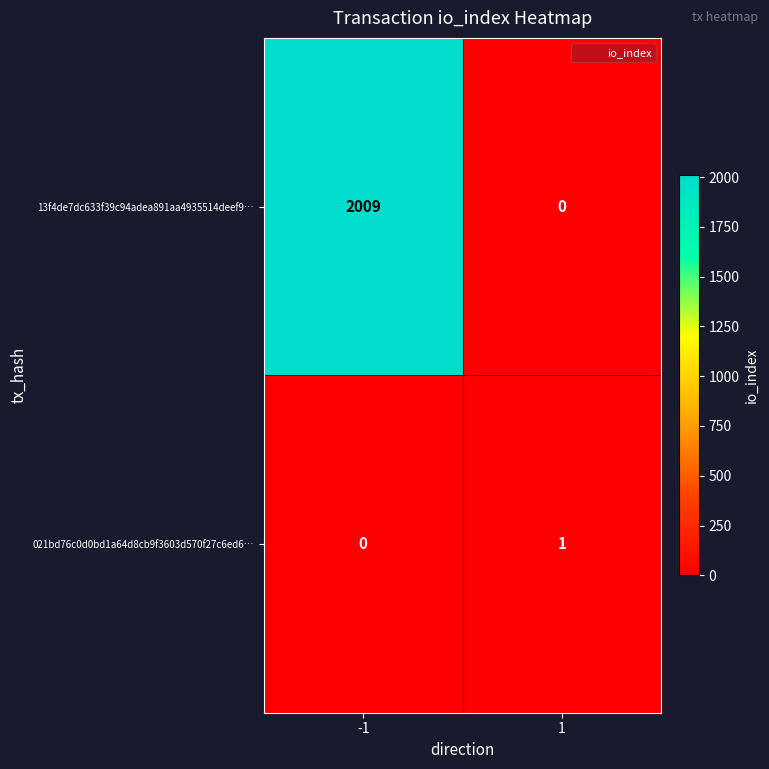

What is the spread (max minus min) of values at 1?

1